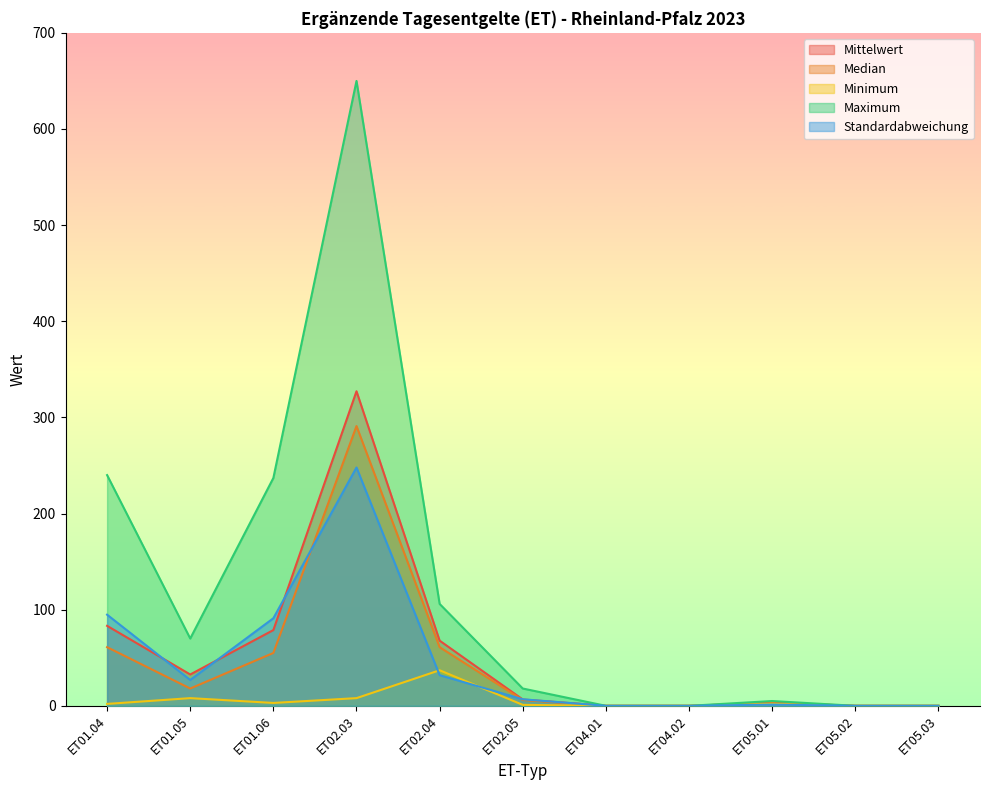

At how many categories does at least one series exceed 262?

1